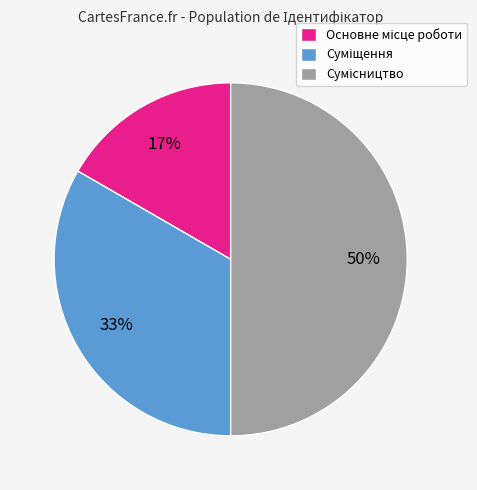

Count the number of slices in the pie.

3